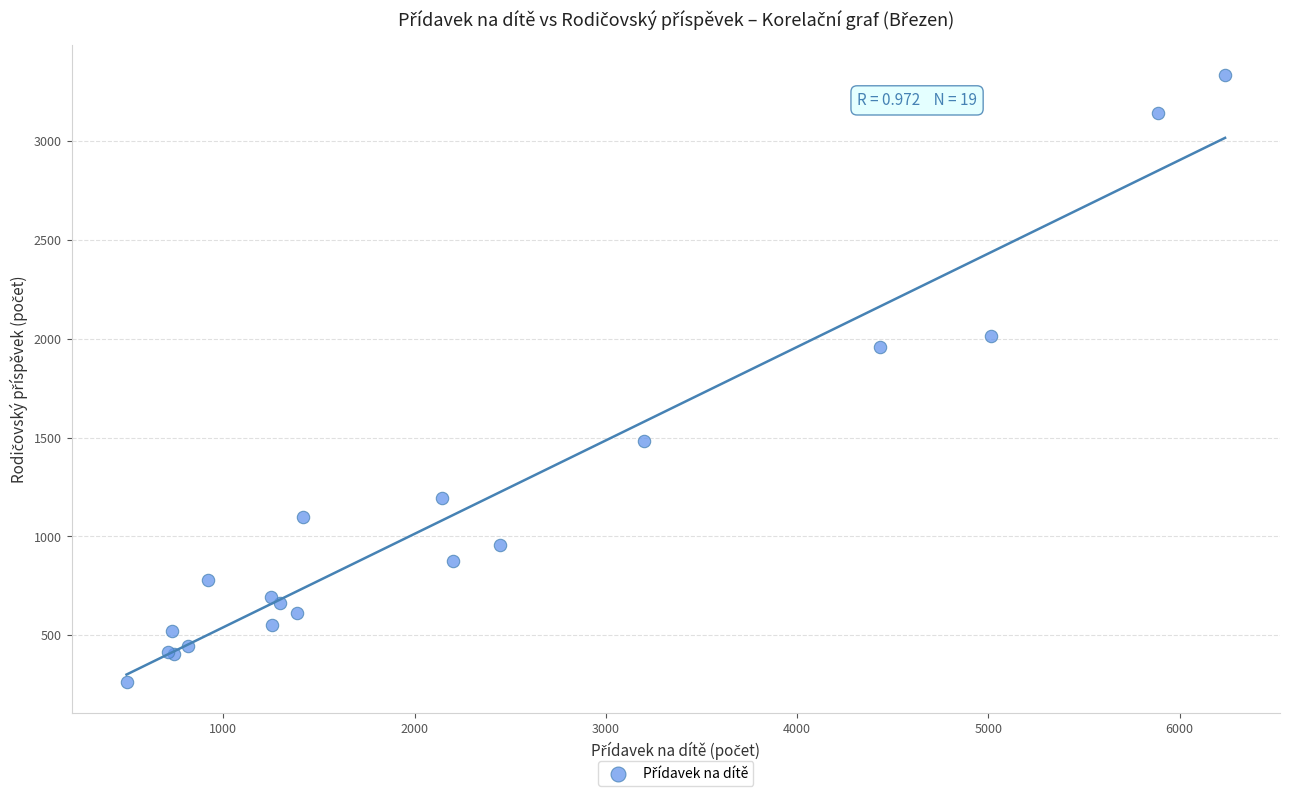

What Y value in the scatter plot is closest to 1796?

1959